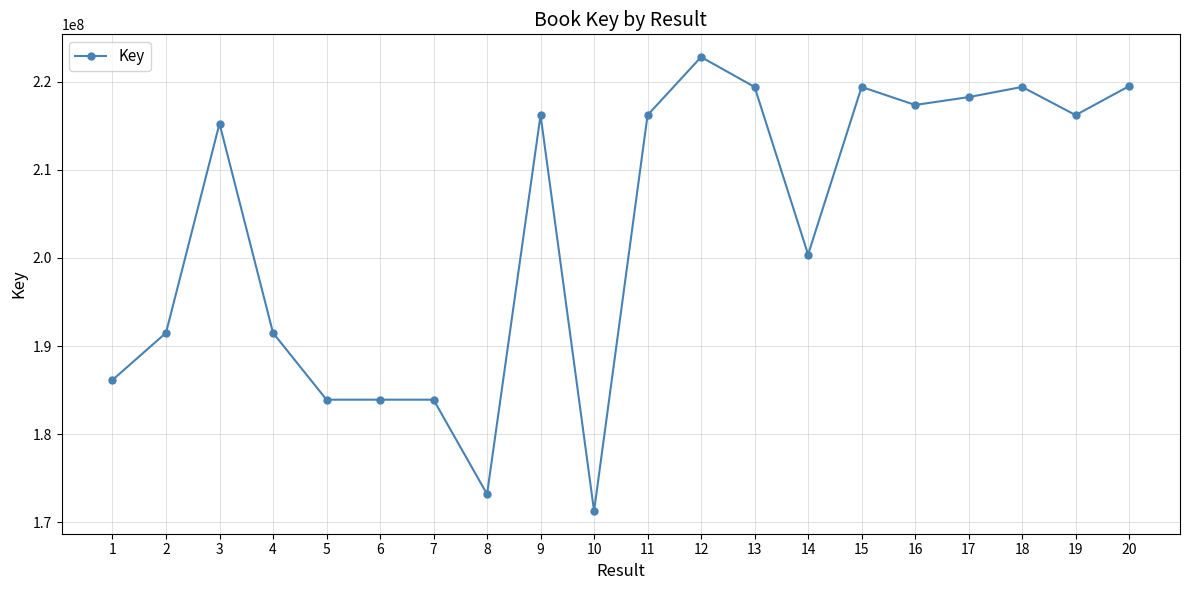

At which category does the data reach its first local peak?

3